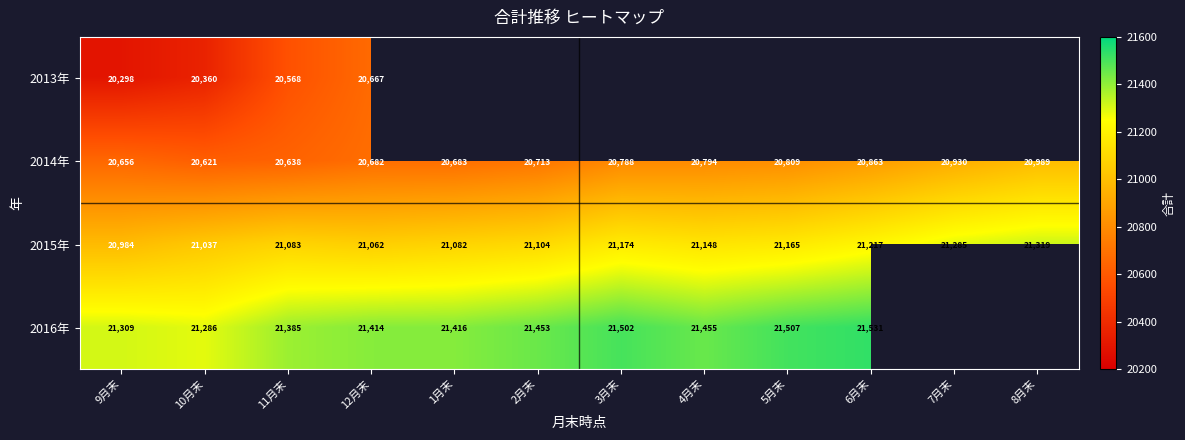

The 2013年 series shows 20298 at 9月末. True or false?

True